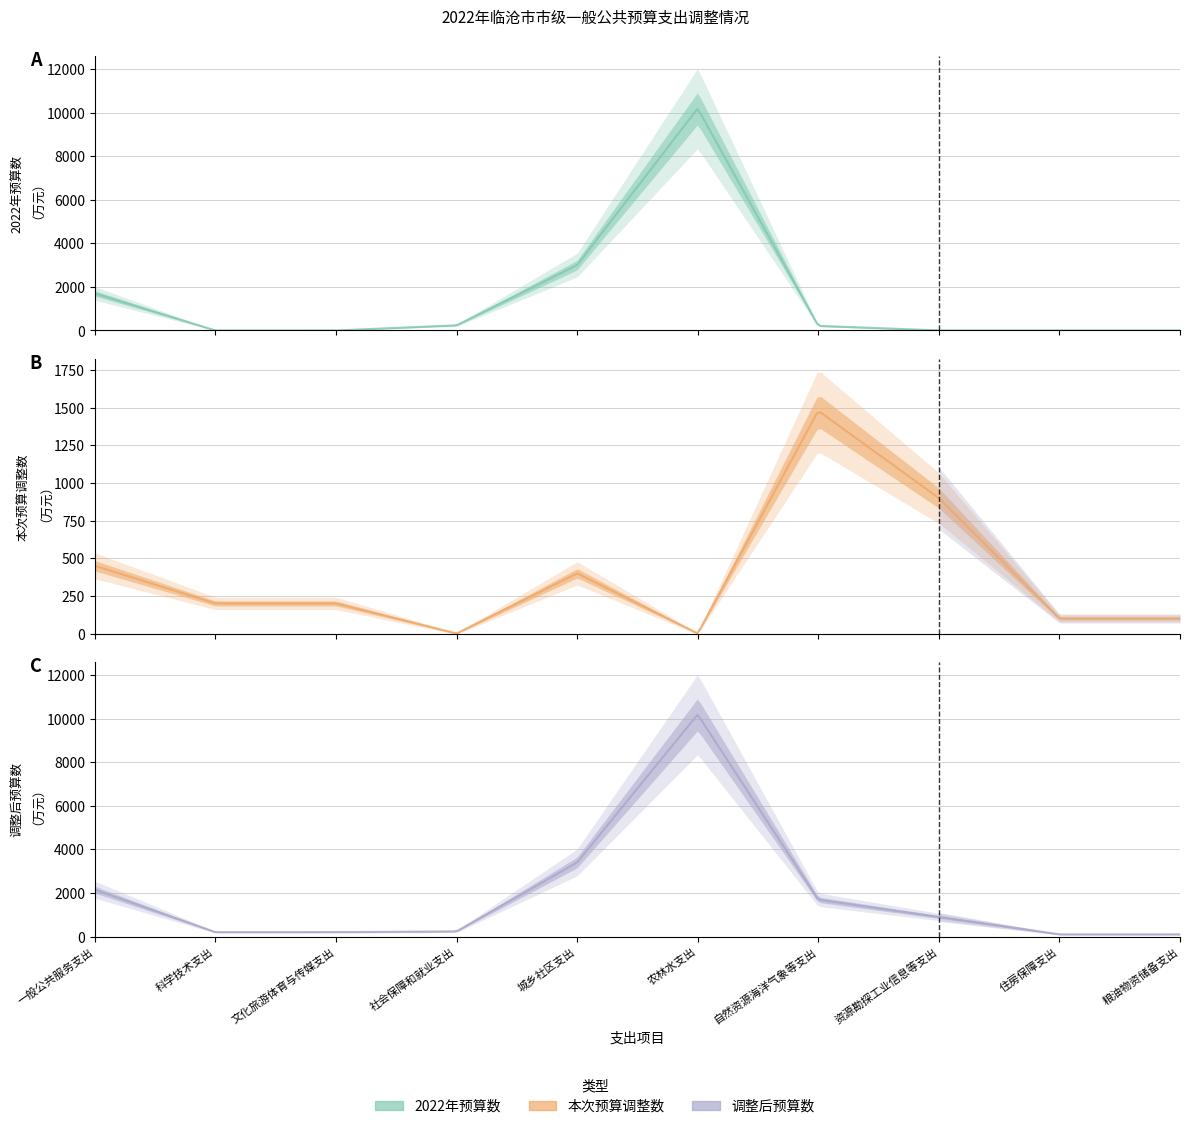

The value of 调整后预算数 at 粮油物资储备支出 is 100. True or false?

True